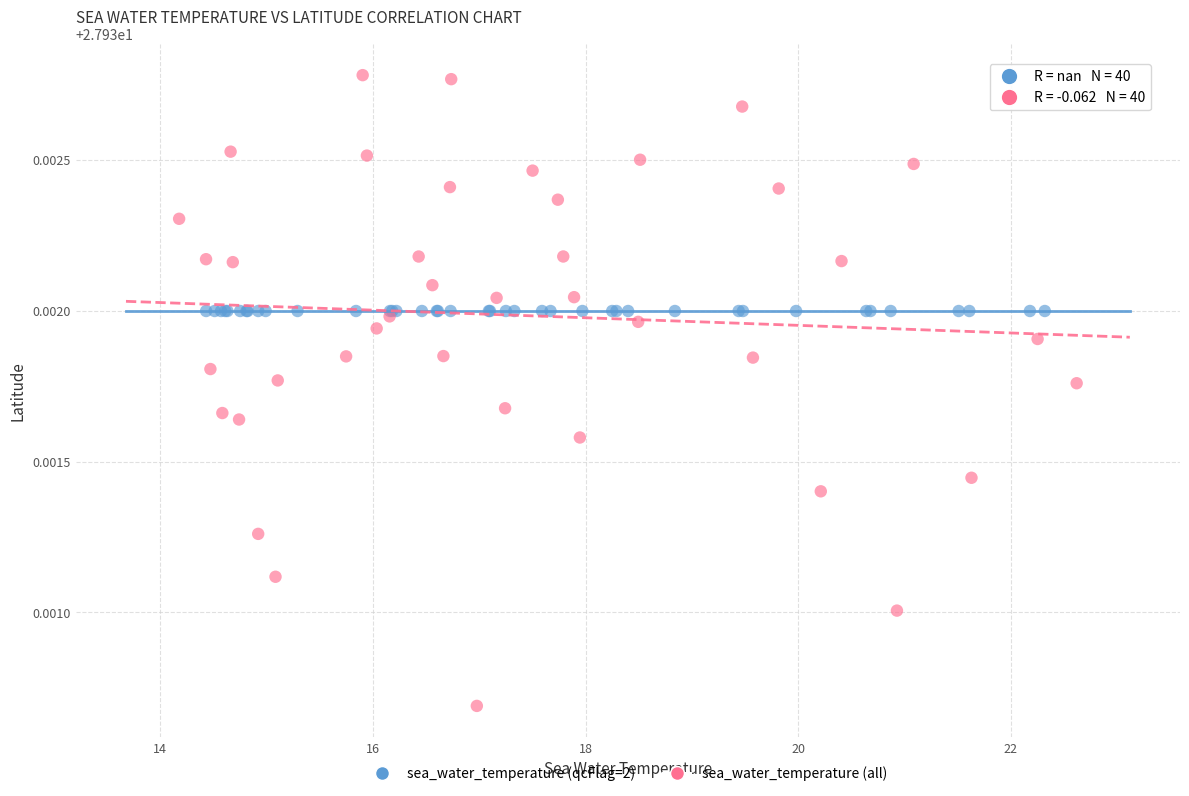

Which series reaches the maximum Y coordinate?

sea_water_temperature (all)